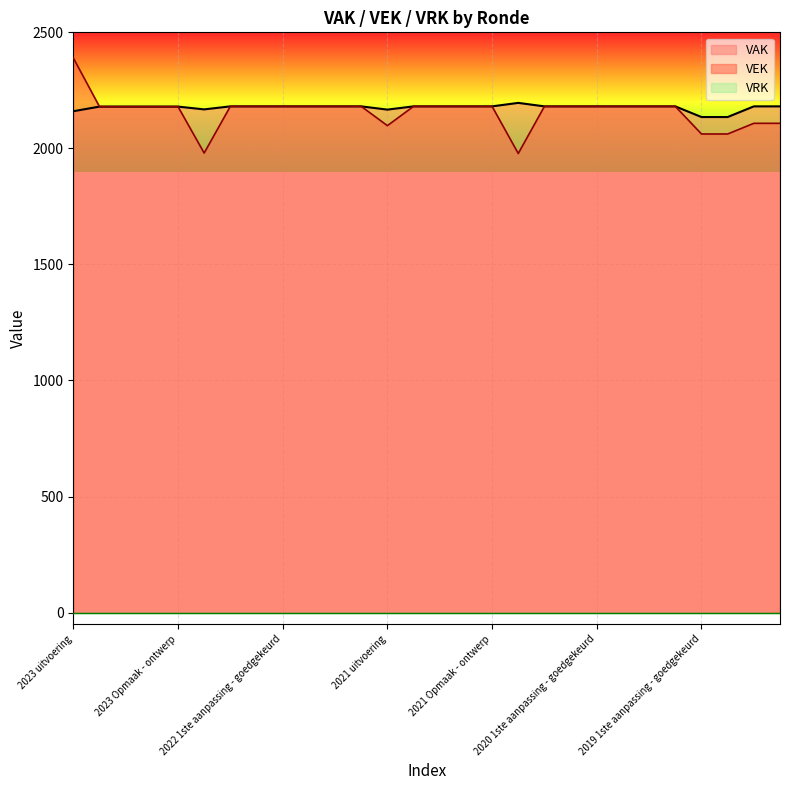

Which series has the widest spread of values?

VEK